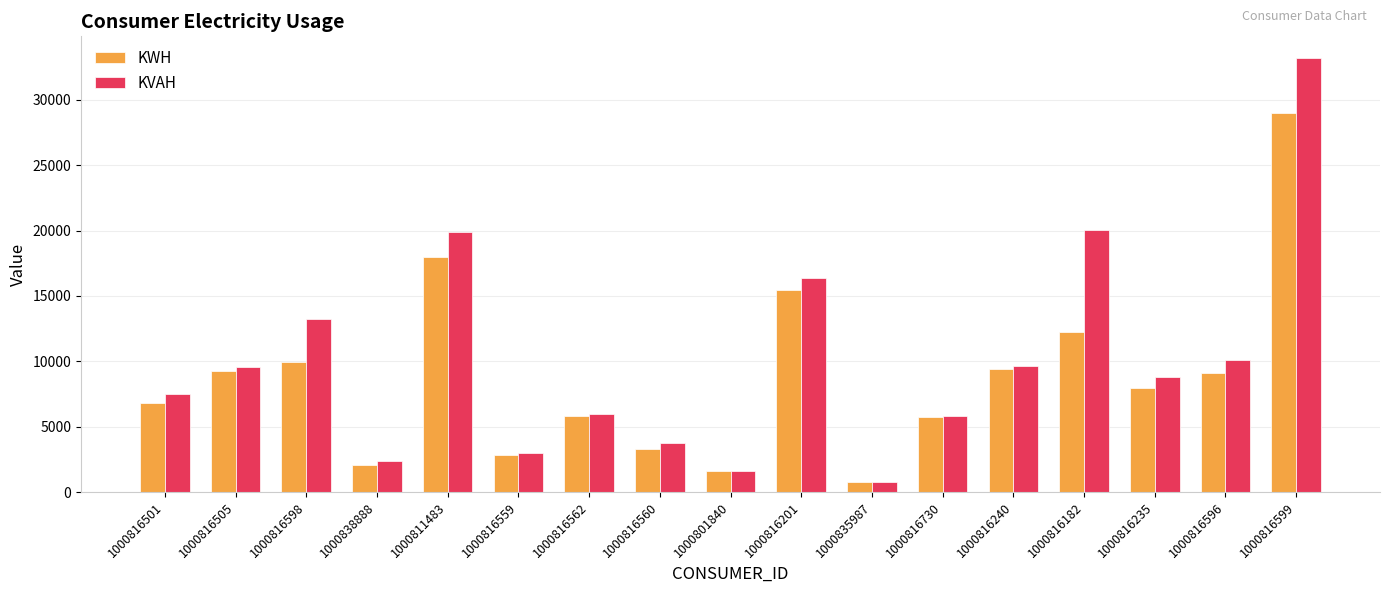

How many data points in KWH are less than 7947?

8